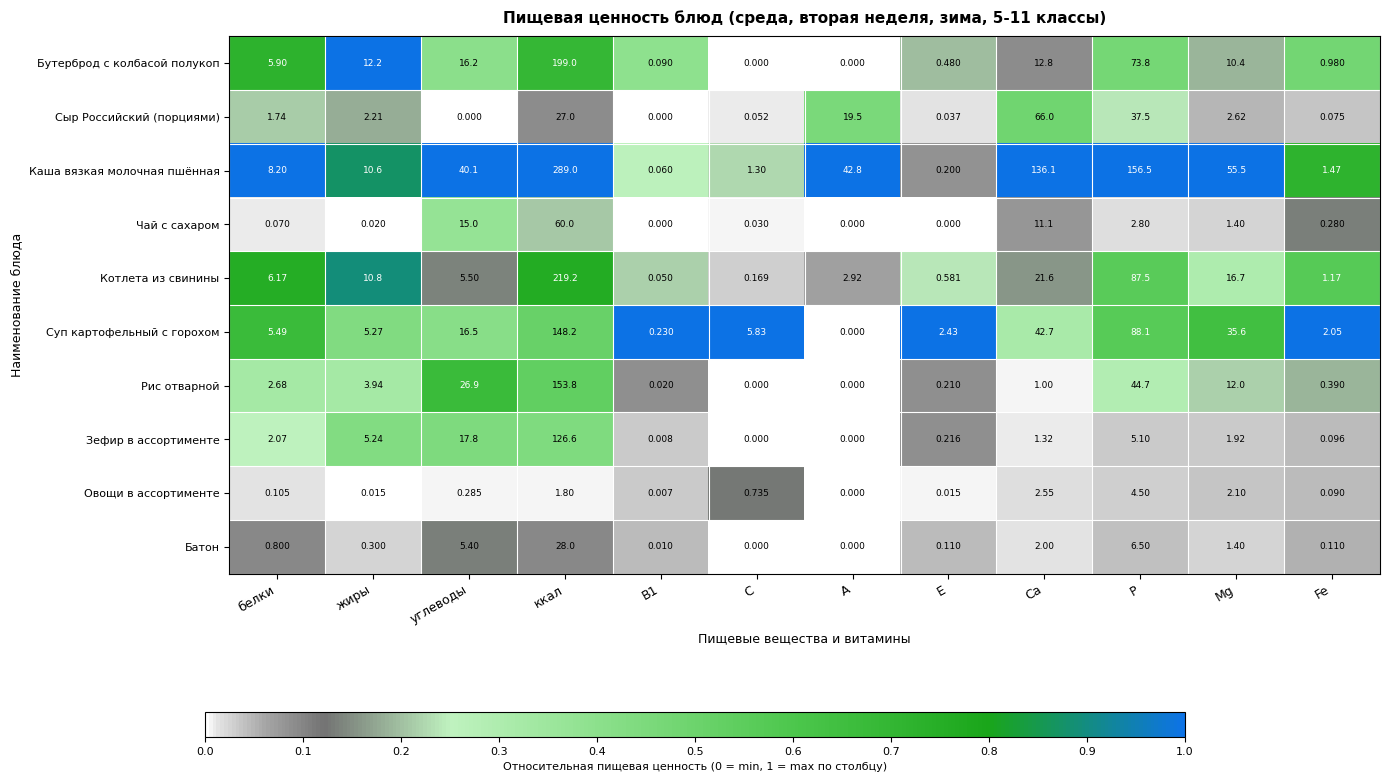

Rank the series at Р from lowest to highest value.

Чай с сахаром, Овощи в ассортименте, Зефир в ассортименте, Батон, Сыр Российский (порциями), Рис отварной, Бутерброд с колбасой полукоп, Котлета из свинины, Суп картофельный с горохом, Каша вязкая молочная пшённая